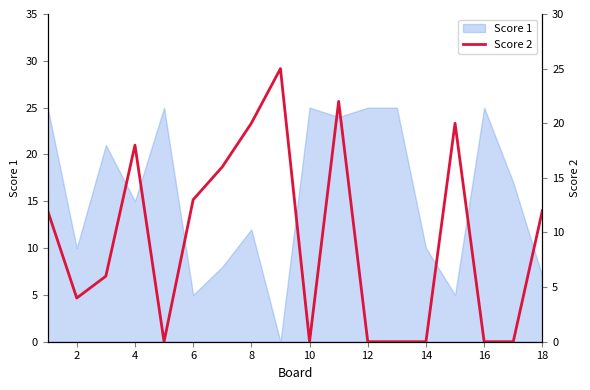

True or false: Score 1 has a value of 2 at 6.

False